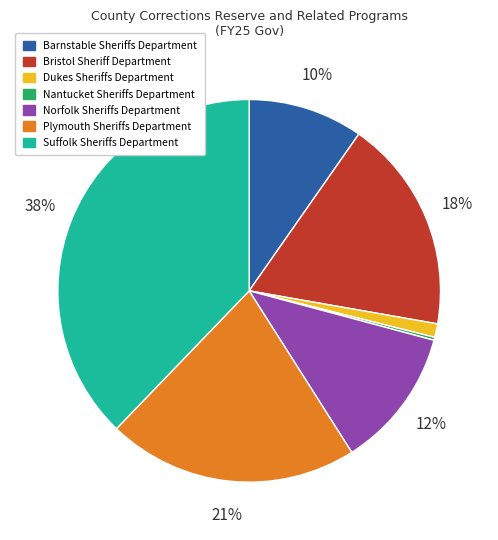

To the nearest percent, what portion does Norfolk Sheriffs Department represent?

12%